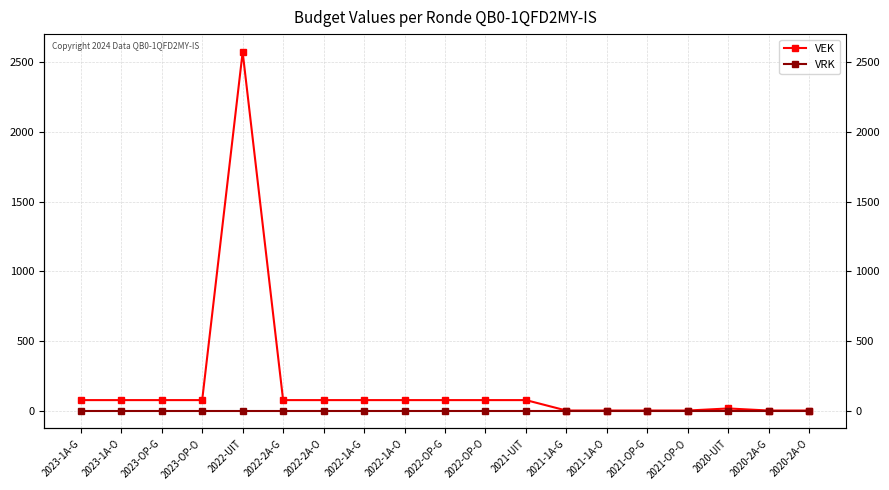

True or false: VEK and VRK cross at least once.

False